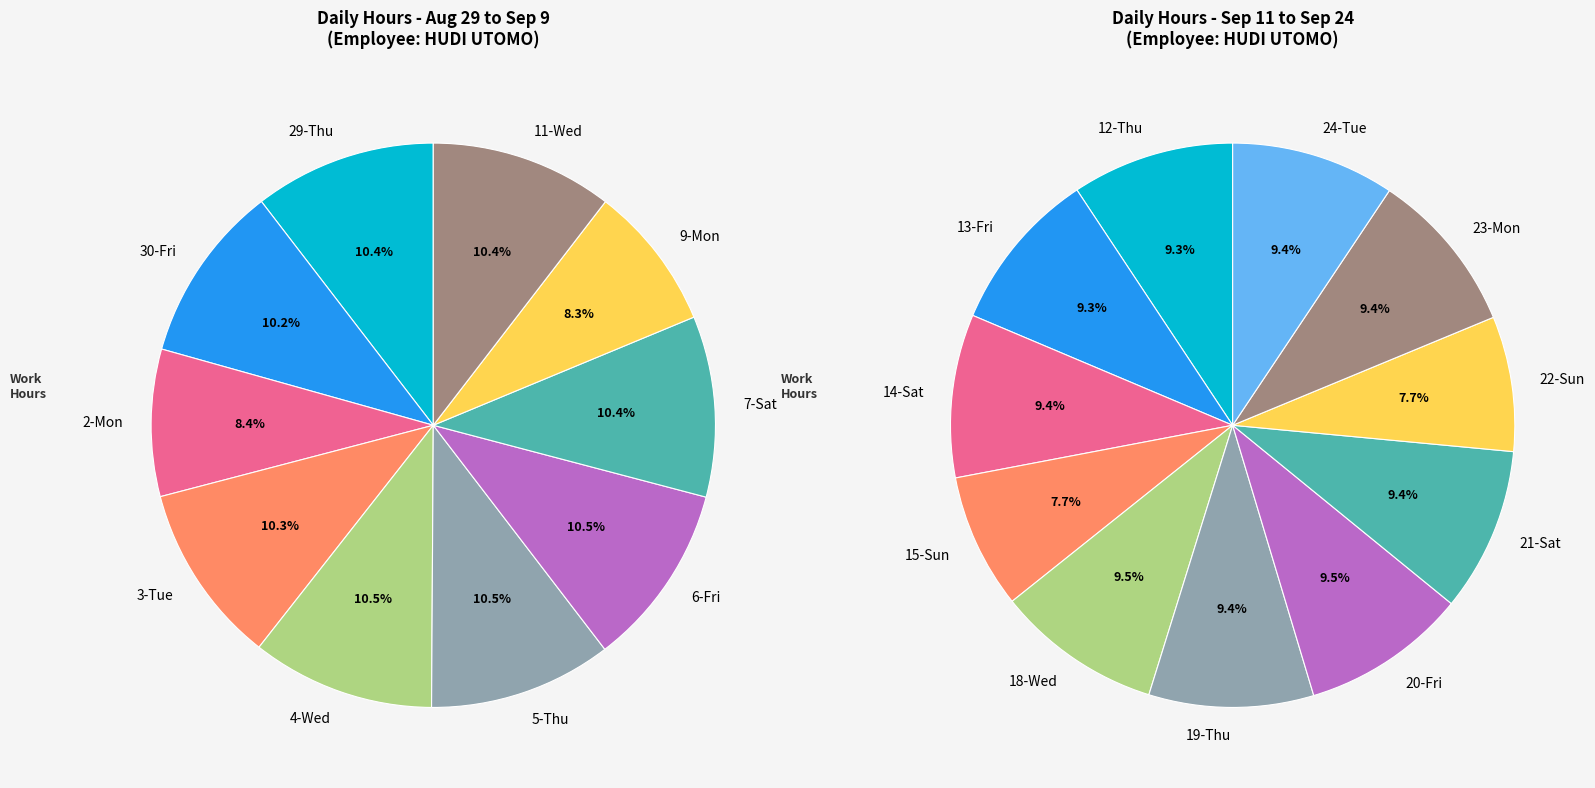

Is there any slice that represents more than half of the pie?

No